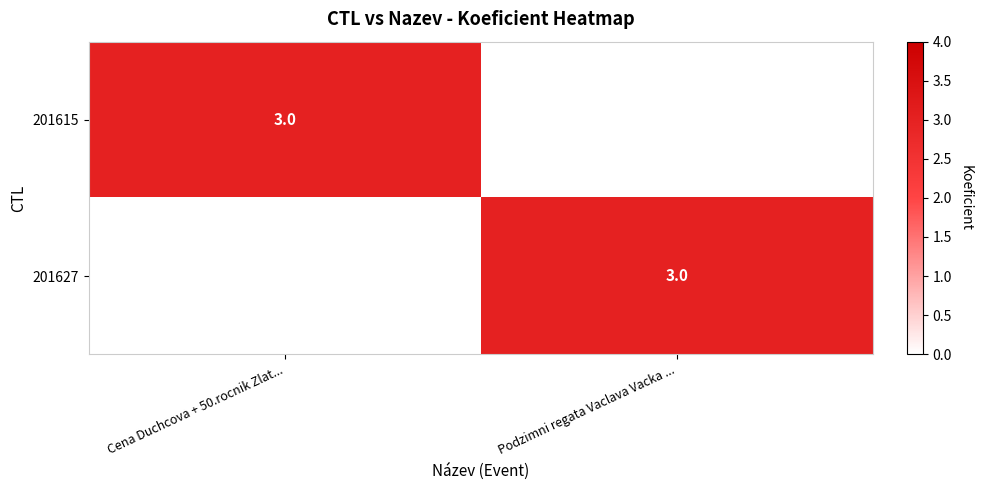

What is the spread (max minus min) of values at Cena Duchcova + 50.rocnik Zlat...?

3